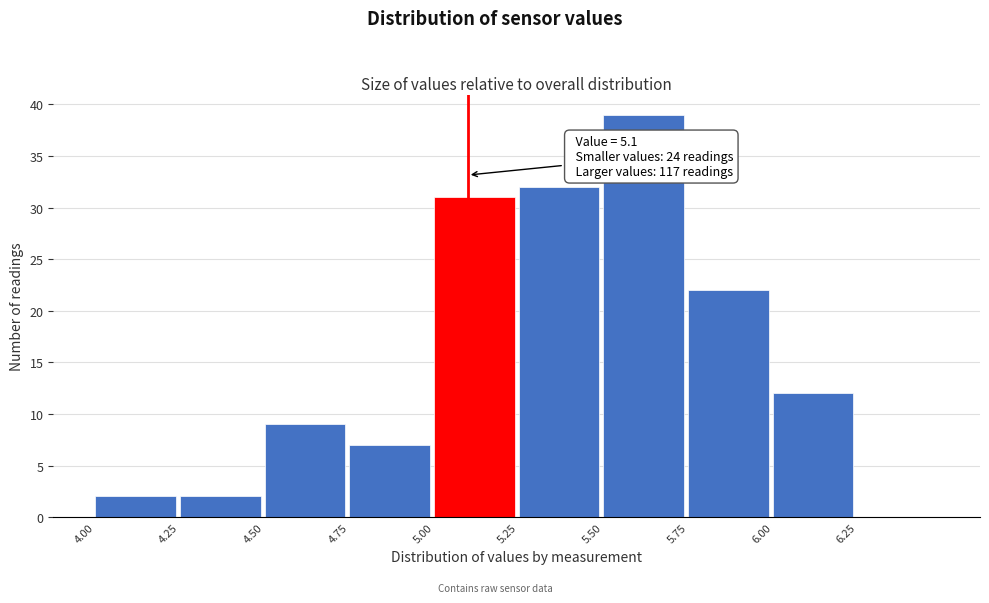

Over which range of the x-axis is the bar tallest?

5.50 to 5.75